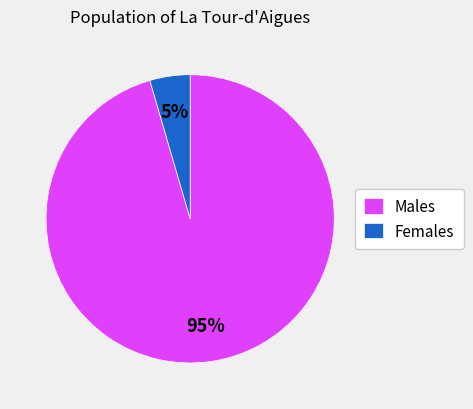

Which slice is the smallest?

Females